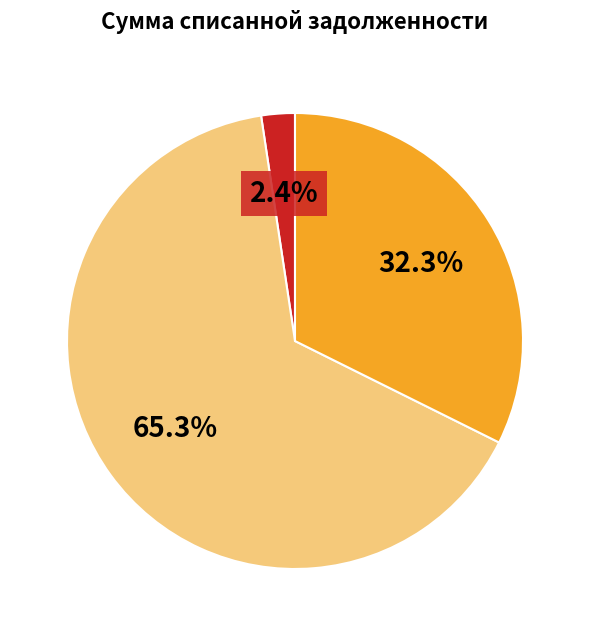

Is there any slice that represents more than half of the pie?

Yes